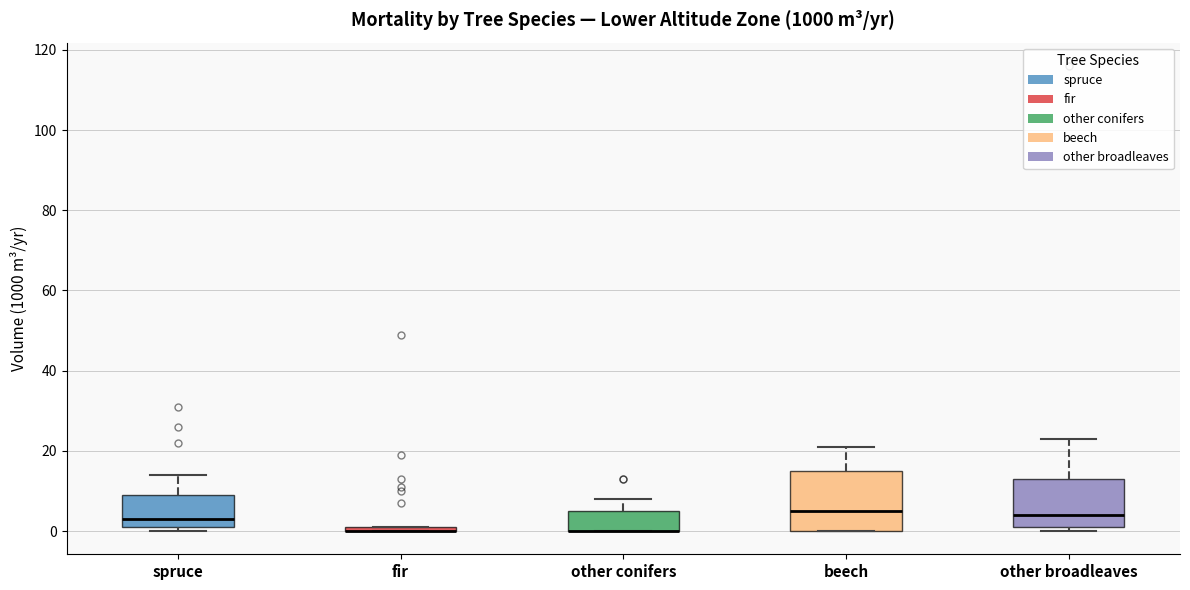

Which box is the tallest, from its lower edge to its upper edge?

beech